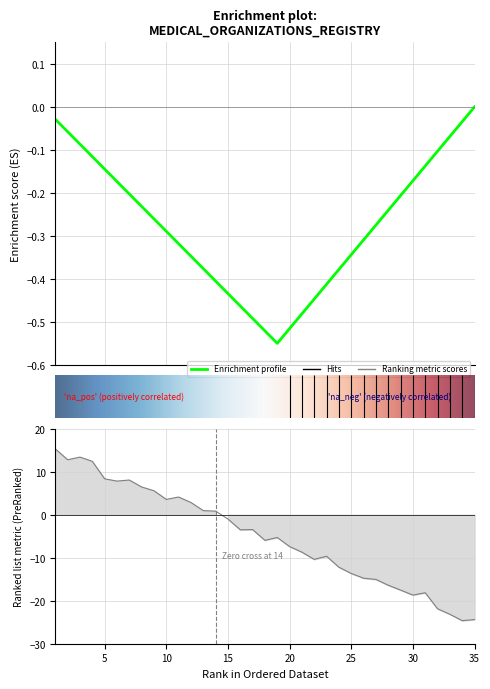

At which label is the value closest to -4?

16